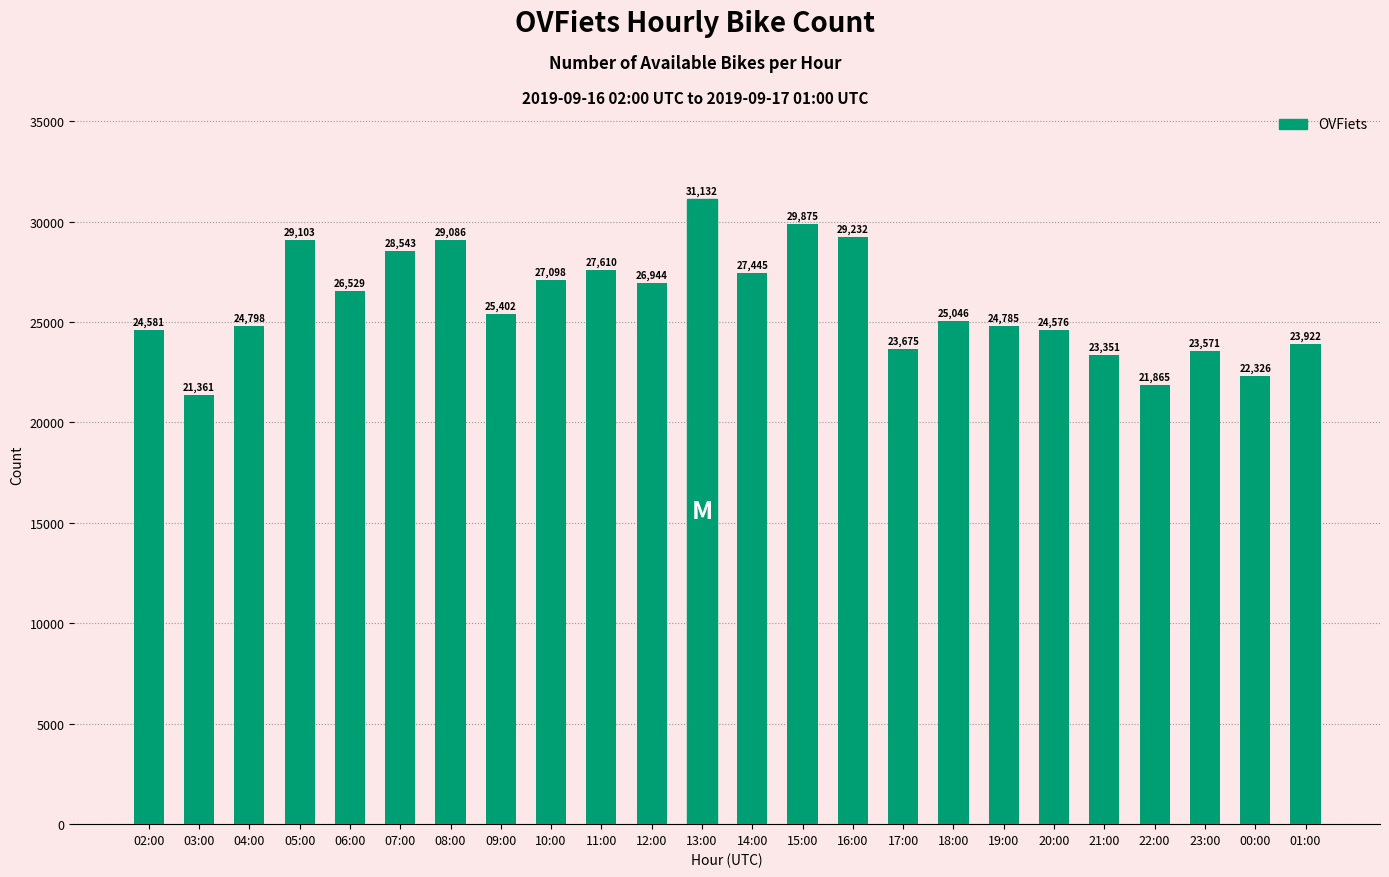

What is the label of the 16th bar from the right?

10:00